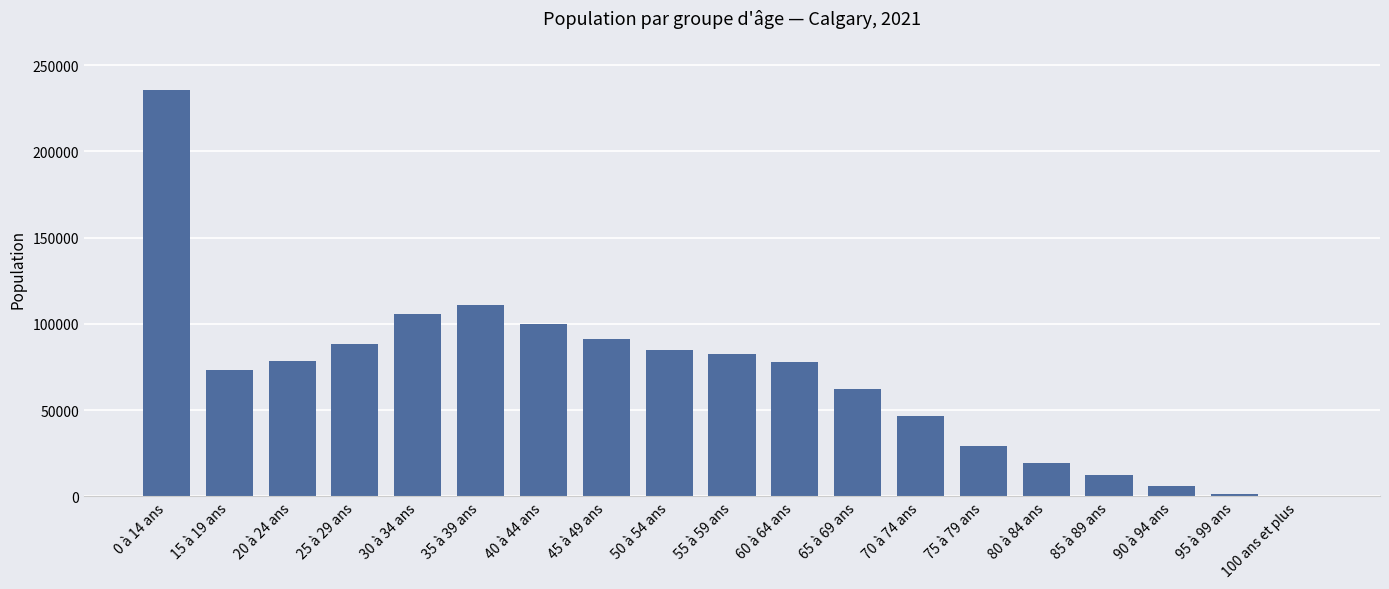

At which category does the chart reach its peak across all series?

0 à 14 ans